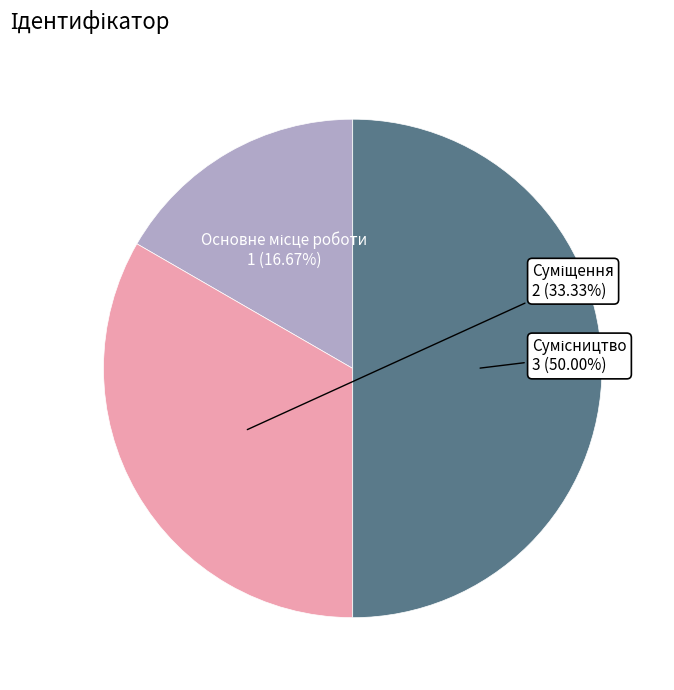

How many segments does this pie chart have?

3